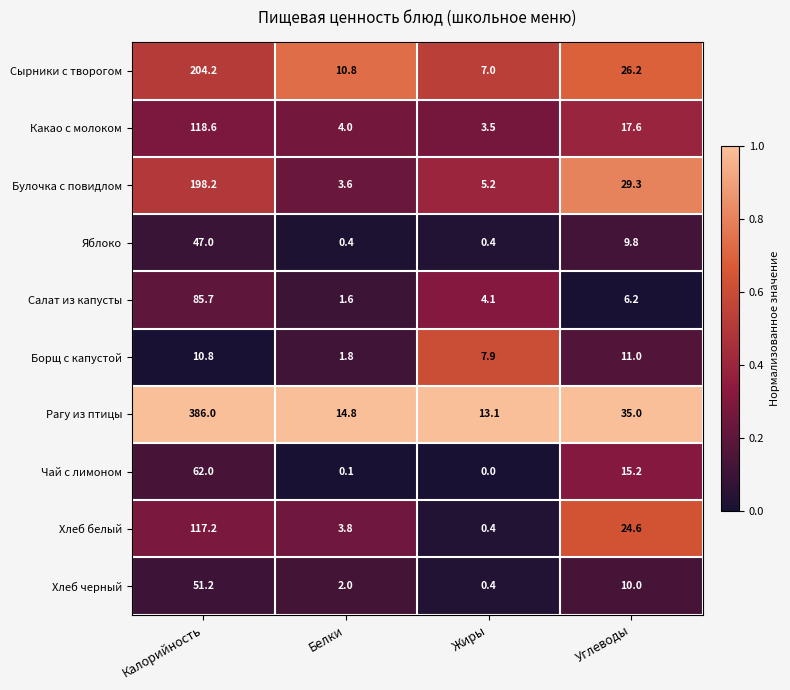

What is the total value across all series at Белки?

42.9